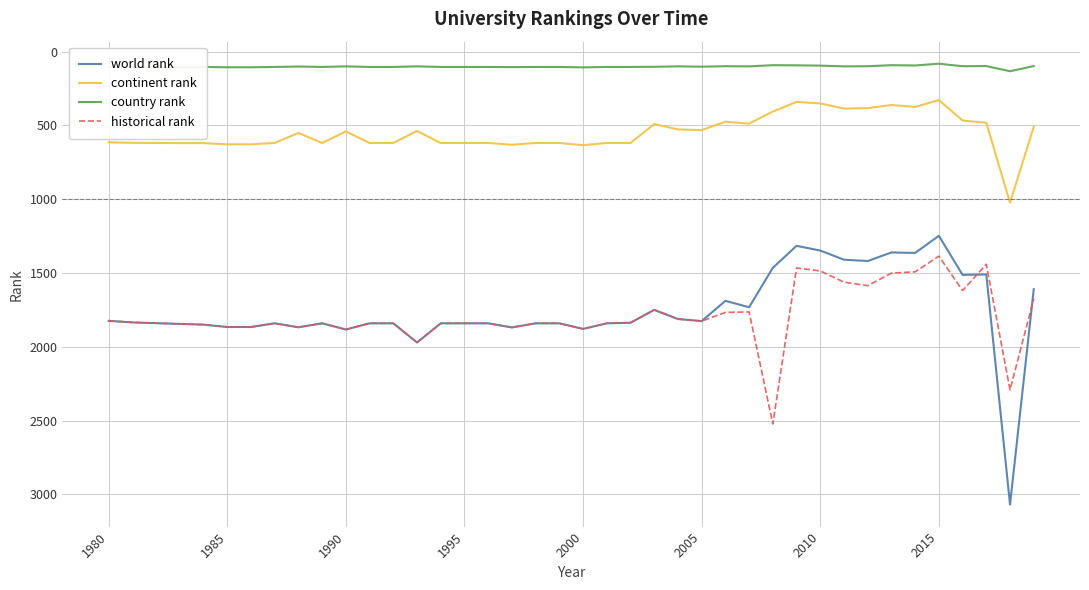

What is the minimum value shown in the chart?

82